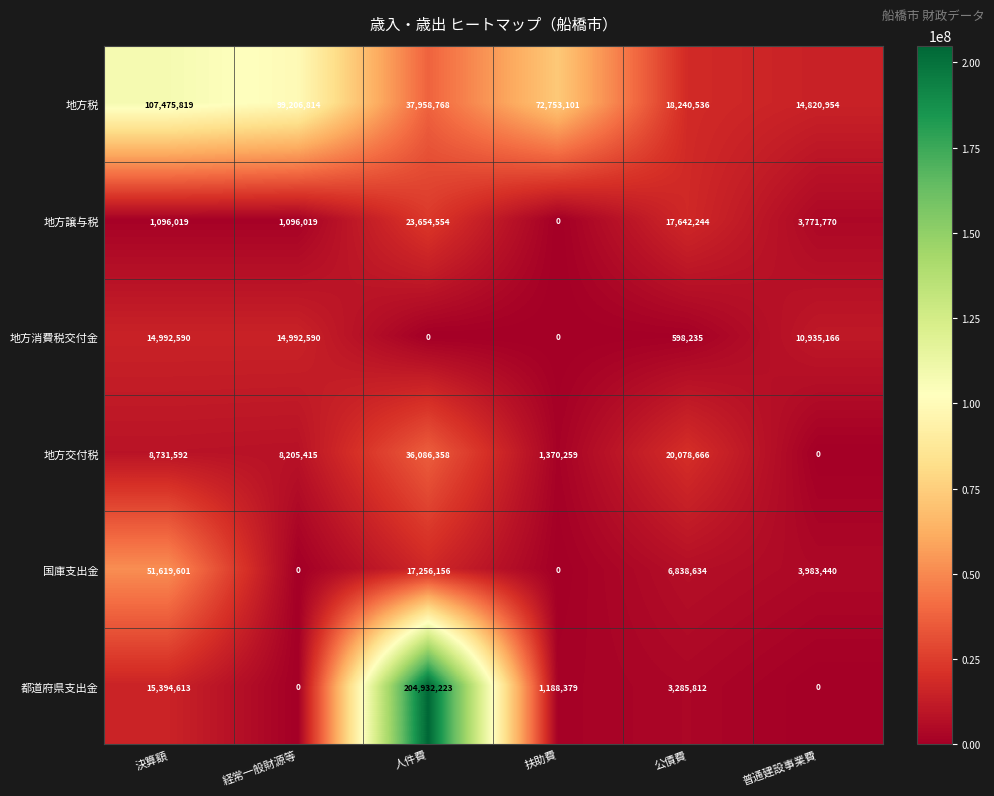

True or false: 地方交付税 has a value of 36086358 at 人件費.

True